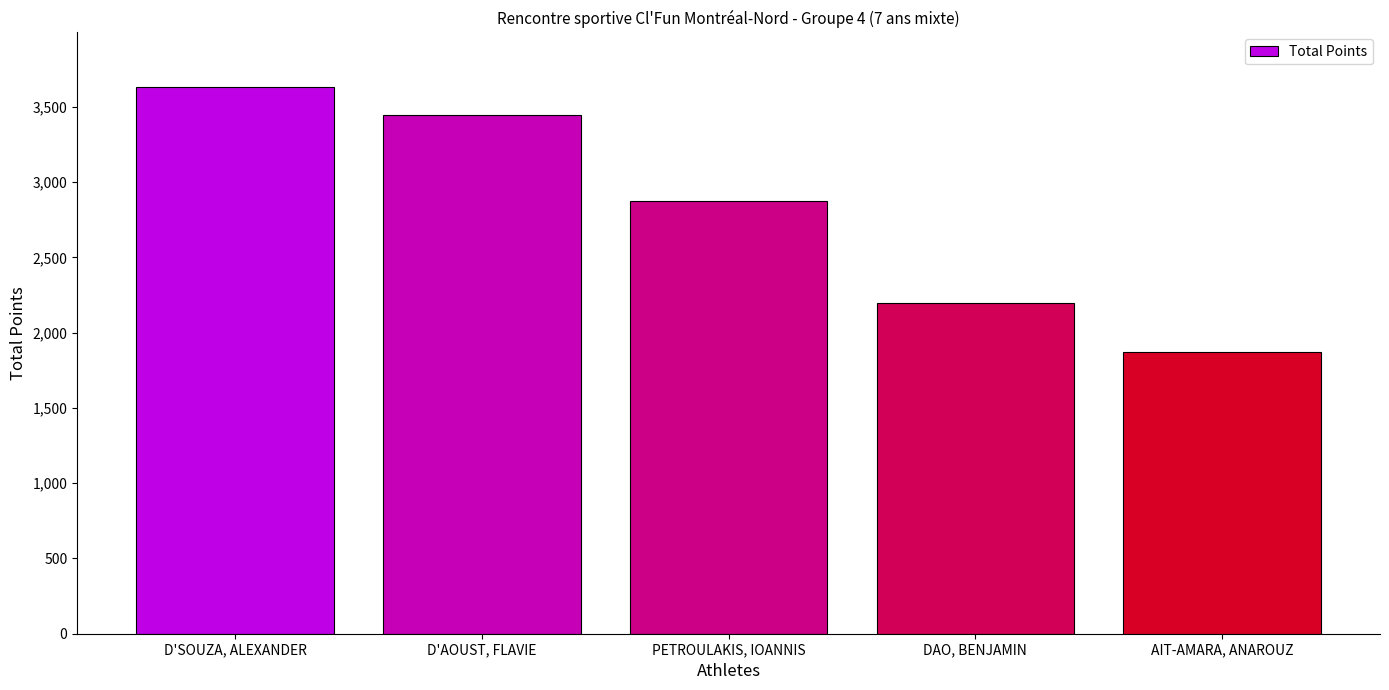

Are the bars grouped side by side (vs. stacked)?

No